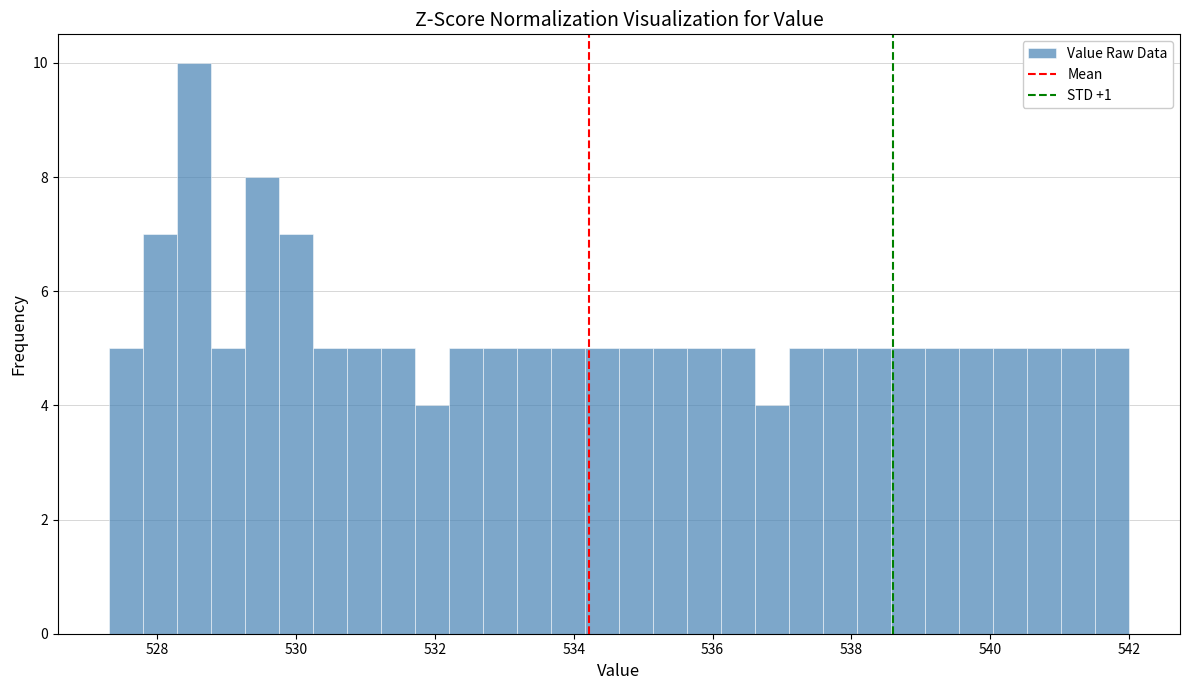

Read against the x-axis, roughly where is the centre of the tallest bar?

528.6